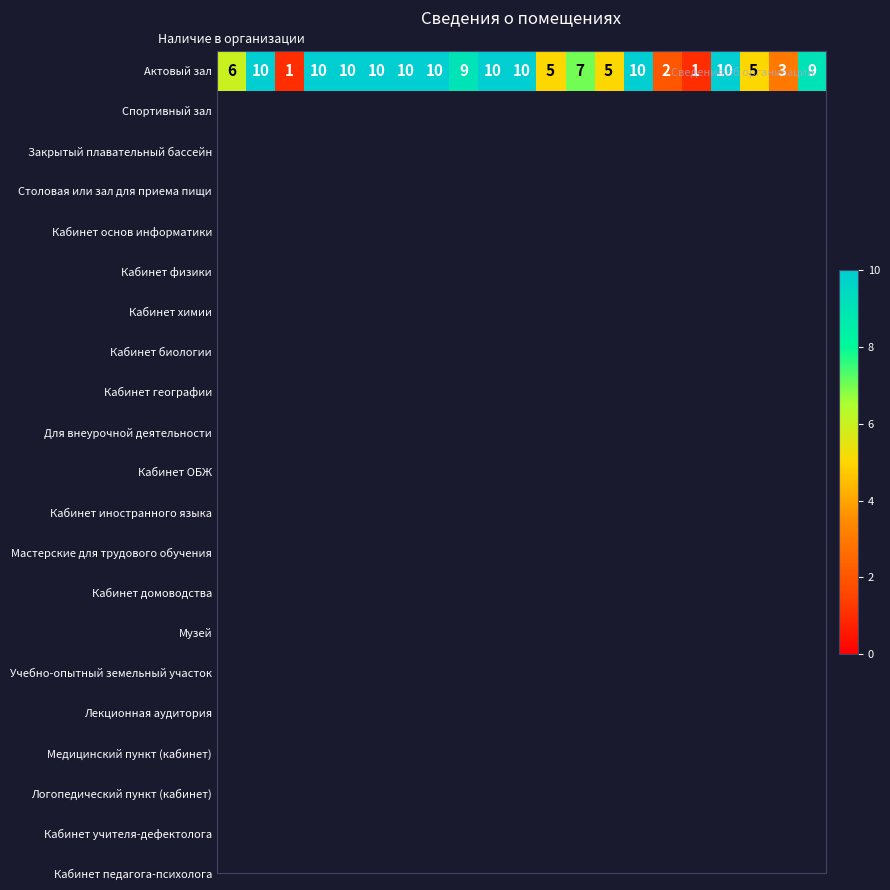

Reading right to left, transcribe all the data shown in this chart.

20=9	19=3	18=5	17=10	16=1	15=2	14=10	13=5	12=7	11=5	10=10	9=10	8=9	7=10	6=10	5=10	4=10	3=10	2=1	1=10	Наличие в организации=6